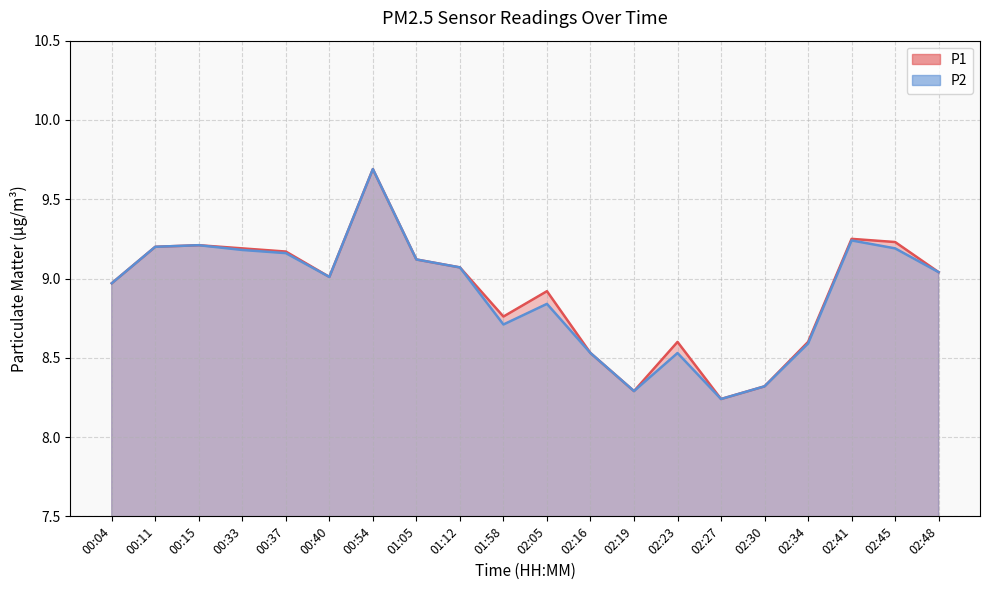

Reading left to right, transcribe all the data shown in this chart.

P1: 00:04=9.0	00:11=9.2	00:15=9.2	00:33=9.2	00:37=9.2	00:40=9.0	00:54=9.7	01:05=9.1	01:12=9.1	01:58=8.8	02:05=8.9	02:16=8.5	02:19=8.3	02:23=8.6	02:27=8.2	02:30=8.3	02:34=8.6	02:41=9.2	02:45=9.2	02:48=9.0
P2: 00:04=9.0	00:11=9.2	00:15=9.2	00:33=9.2	00:37=9.2	00:40=9.0	00:54=9.7	01:05=9.1	01:12=9.1	01:58=8.7	02:05=8.8	02:16=8.5	02:19=8.3	02:23=8.5	02:27=8.2	02:30=8.3	02:34=8.6	02:41=9.2	02:45=9.2	02:48=9.0